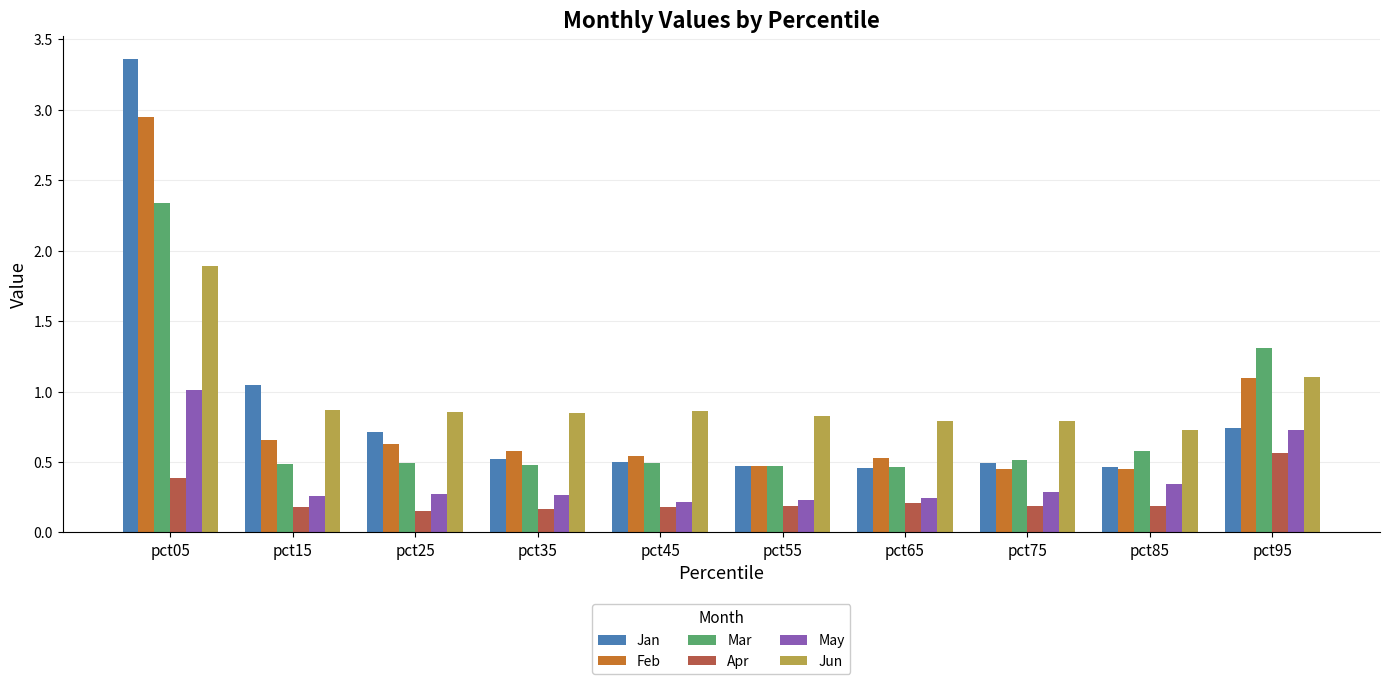

What is the difference between the maximum and second lowest values in the Mar series?

1.9